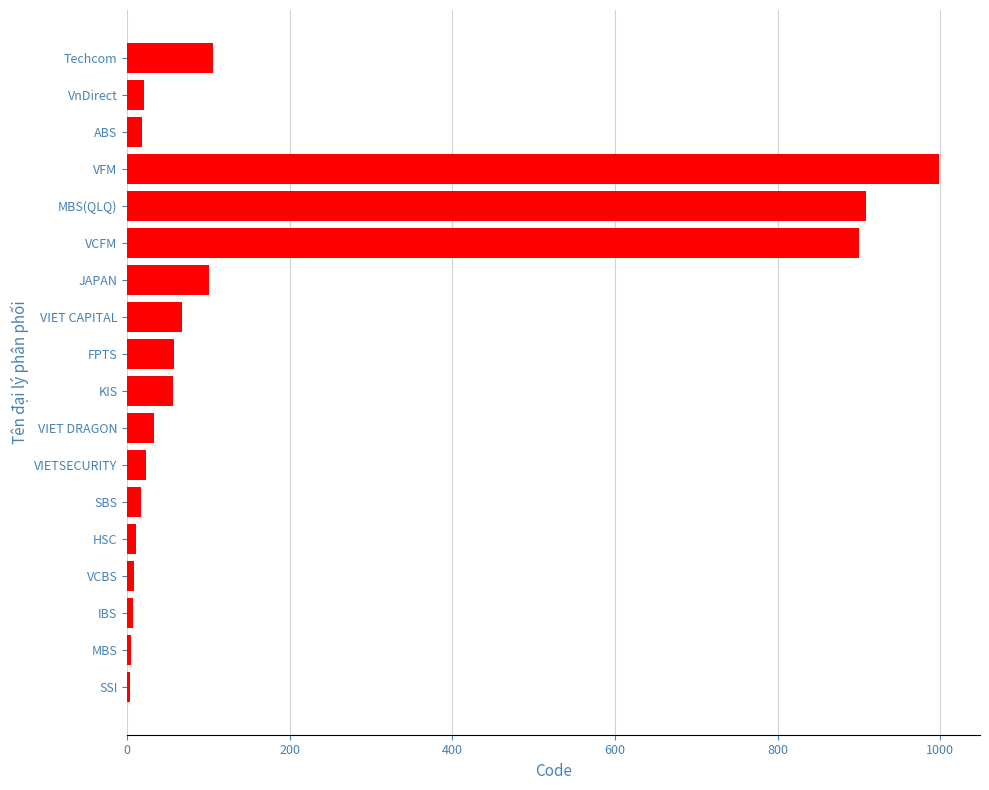

Is it true that the value at VIETSECURITY is 23?

True